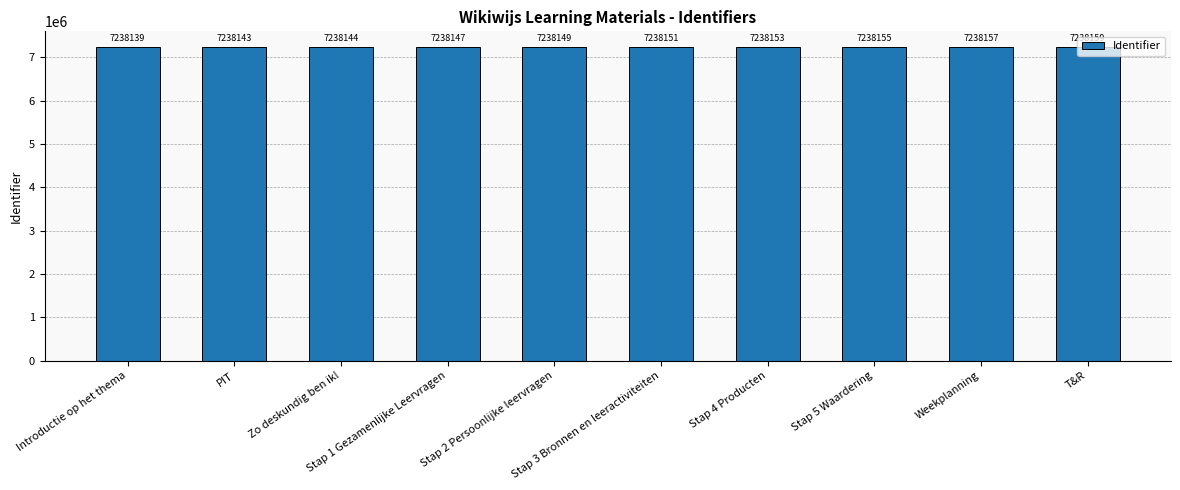

List the labels in order of value, smallest first.

Introductie op het thema, PIT, Zo deskundig ben ik!, Stap 1 Gezamenlijke Leervragen, Stap 2 Persoonlijke leervragen, Stap 3 Bronnen en leeractiviteiten, Stap 4 Producten, Stap 5 Waardering, Weekplanning, T&R